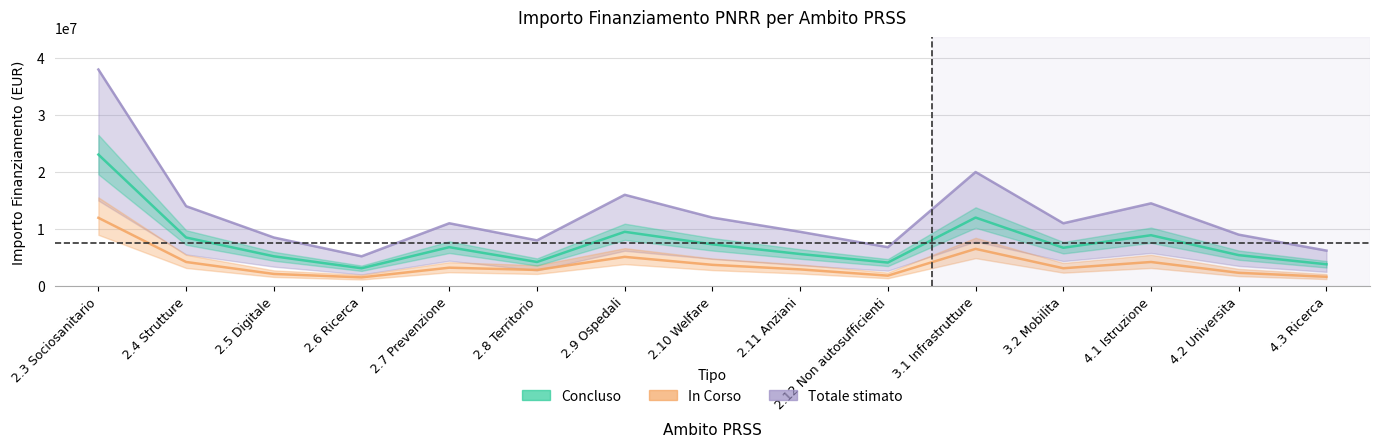

List the series in order of their peak value, highest first.

Totale stimato, Concluso, In Corso